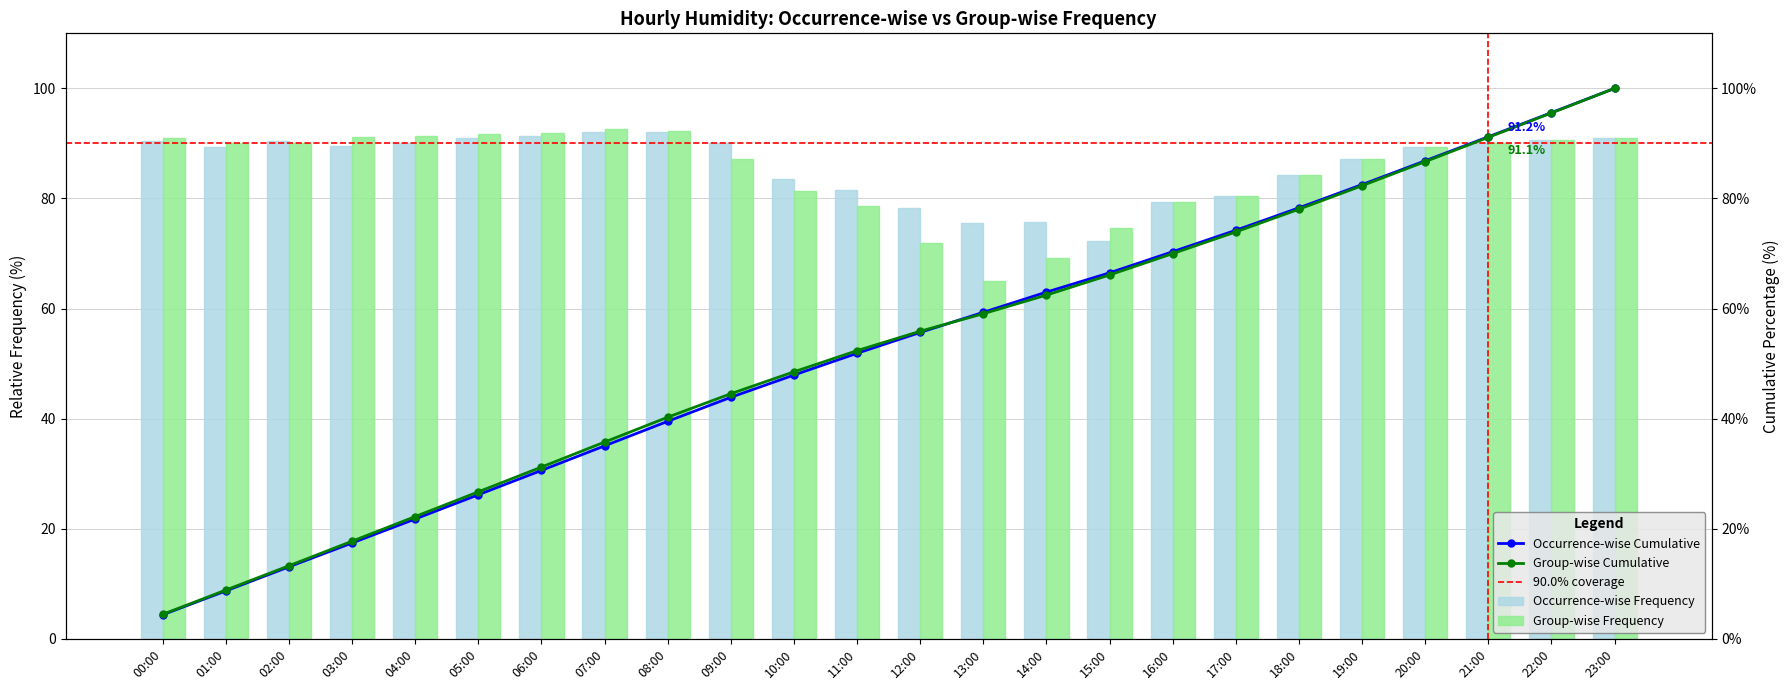

Reading left to right, list all the values displayed in this chart.

Occurrence-wise Frequency: 00:00=90.5	01:00=89.4	02:00=90.4	03:00=89.5	04:00=90.0	05:00=91.0	06:00=91.3	07:00=92.1	08:00=92.1	09:00=90.1	10:00=83.6	11:00=81.5	12:00=78.3	13:00=75.6	14:00=75.8	15:00=72.3	16:00=79.3	17:00=80.4	18:00=84.2	19:00=87.2	20:00=89.3	21:00=90.0	22:00=90.6	23:00=91.0
Group-wise Frequency: 00:00=91.0	01:00=90.1	02:00=90.1	03:00=91.1	04:00=91.4	05:00=91.7	06:00=91.9	07:00=92.7	08:00=92.2	09:00=87.1	10:00=81.3	11:00=78.6	12:00=71.9	13:00=65.0	14:00=69.1	15:00=74.6	16:00=79.3	17:00=80.4	18:00=84.2	19:00=87.2	20:00=89.3	21:00=90.0	22:00=90.6	23:00=91.0